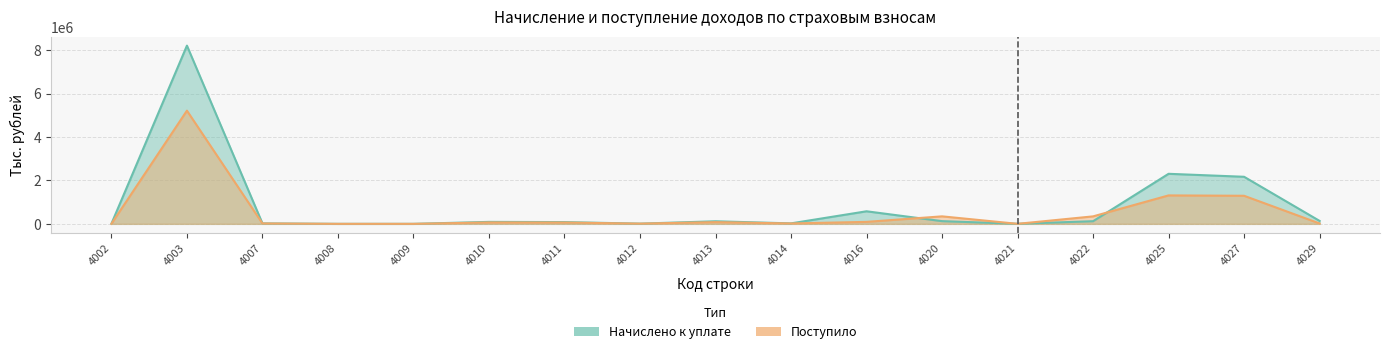

Where is the first local minimum for Начислено к уплате?

4009